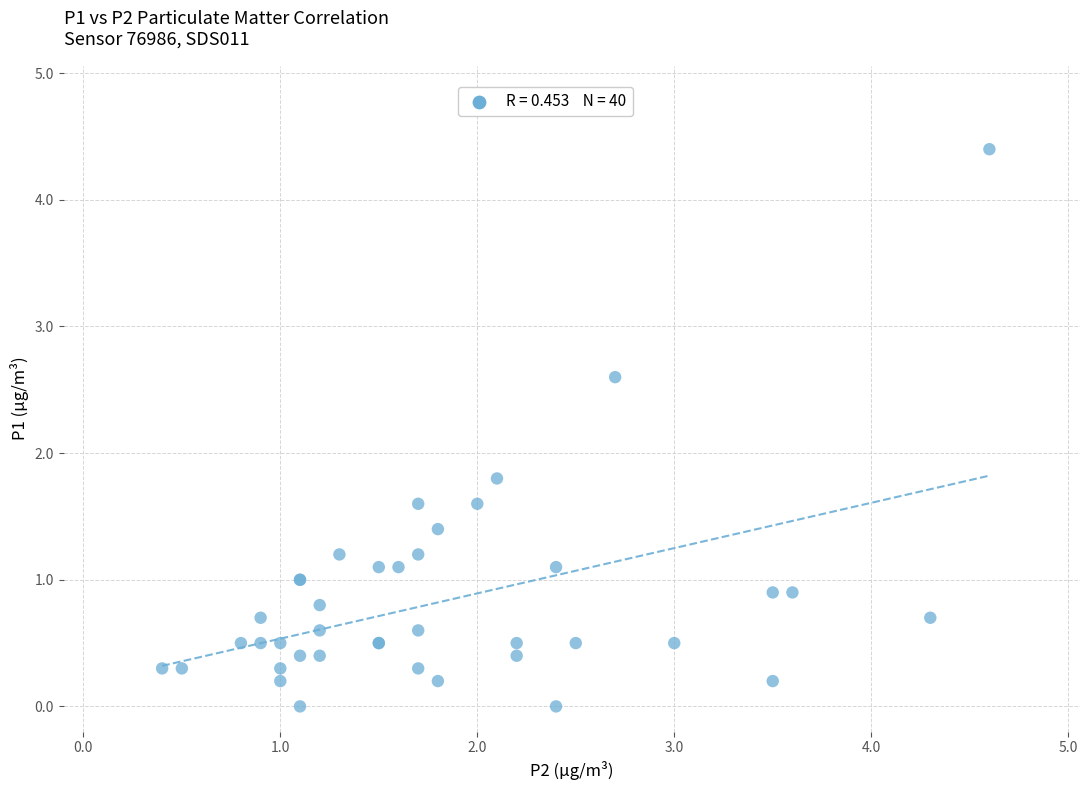

What Y value in the scatter plot is closest to 2?

1.8